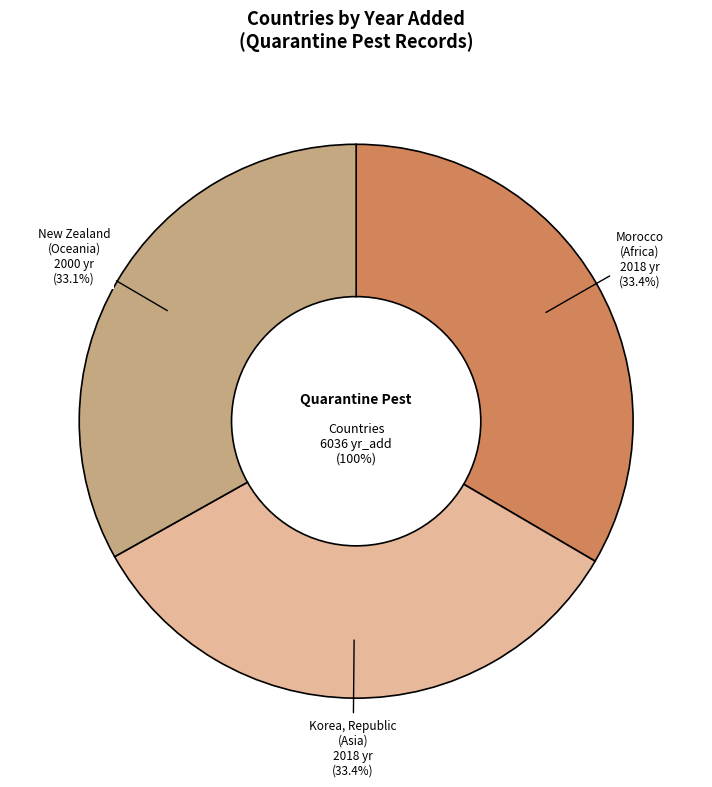

How many segments does this pie chart have?

3